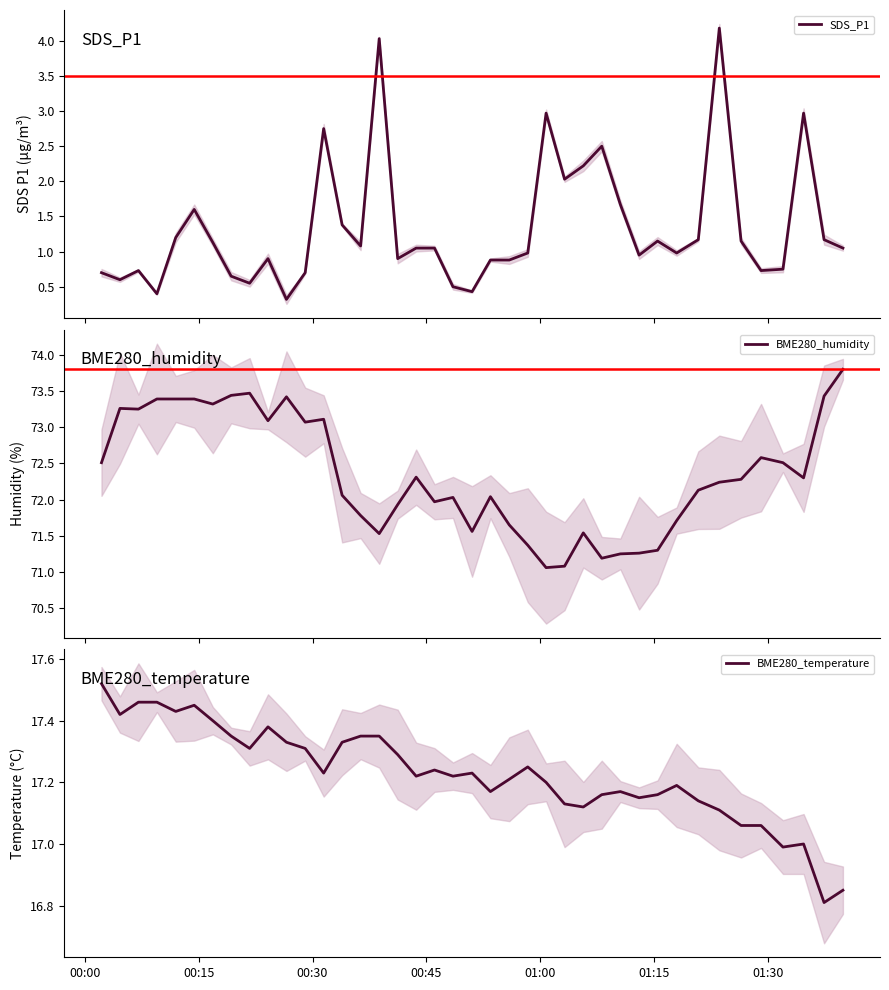

What is the highest value of the SDS_P1 series?

4.2